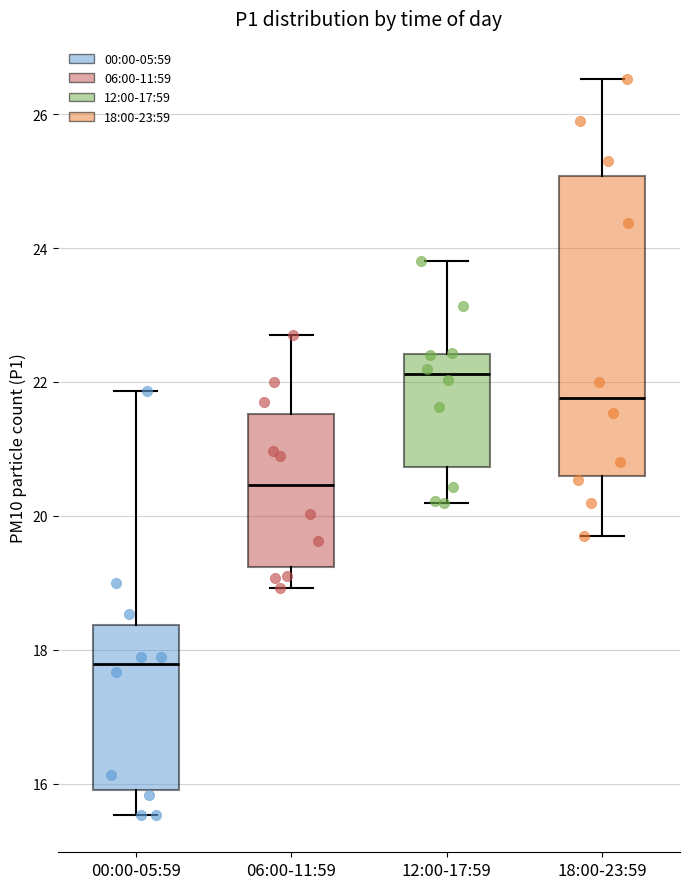

Where is the lower edge of the box for 06:00-11:59 on the y-axis? The values are not printed on the chart, so give them approximately, as read against the axis.

19.2